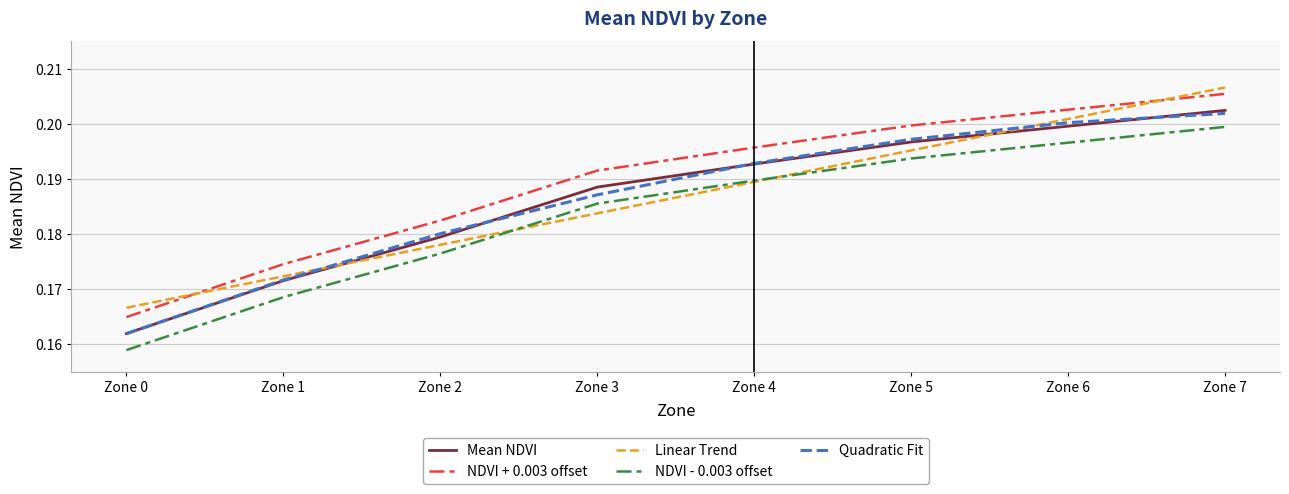

At which category is the sum across all series the highest?

Zone 7